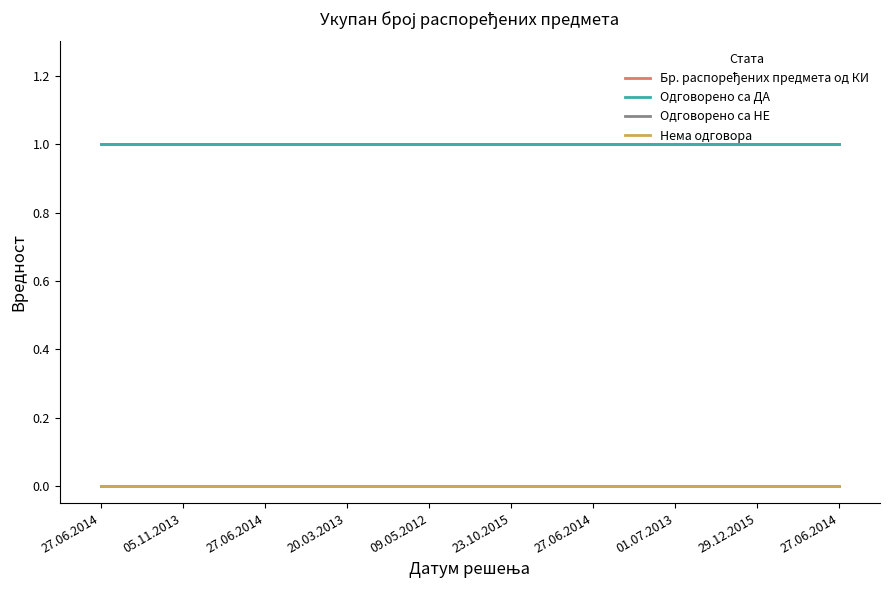

Where is Бр. распоређених предмета од КИ nearest to the value 1?

27.06.2014